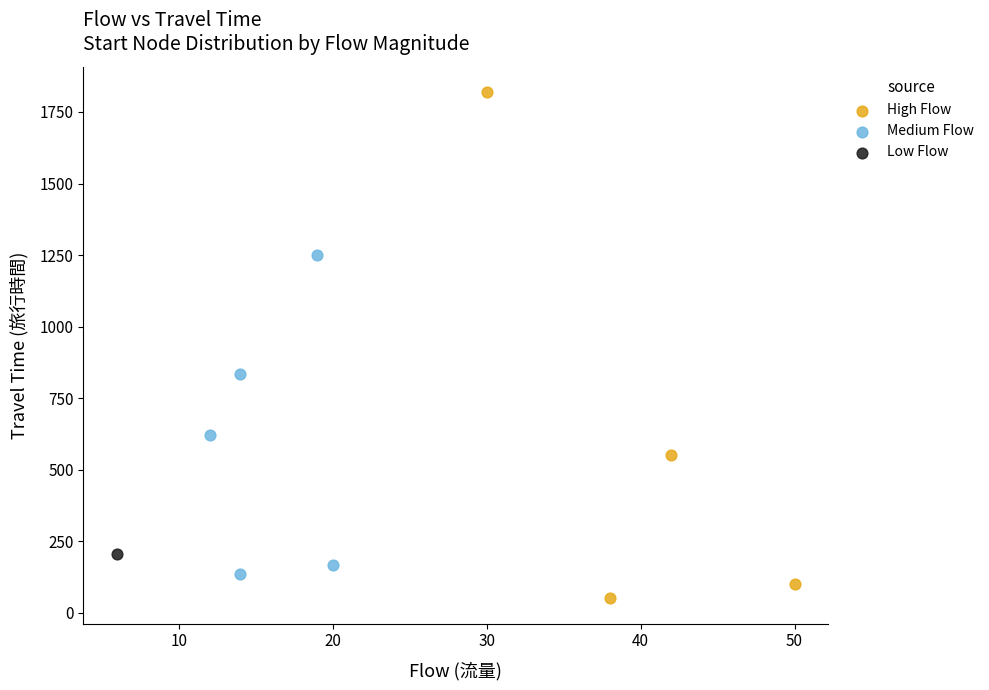

What are all the series names shown in the legend?

High Flow, Medium Flow, Low Flow